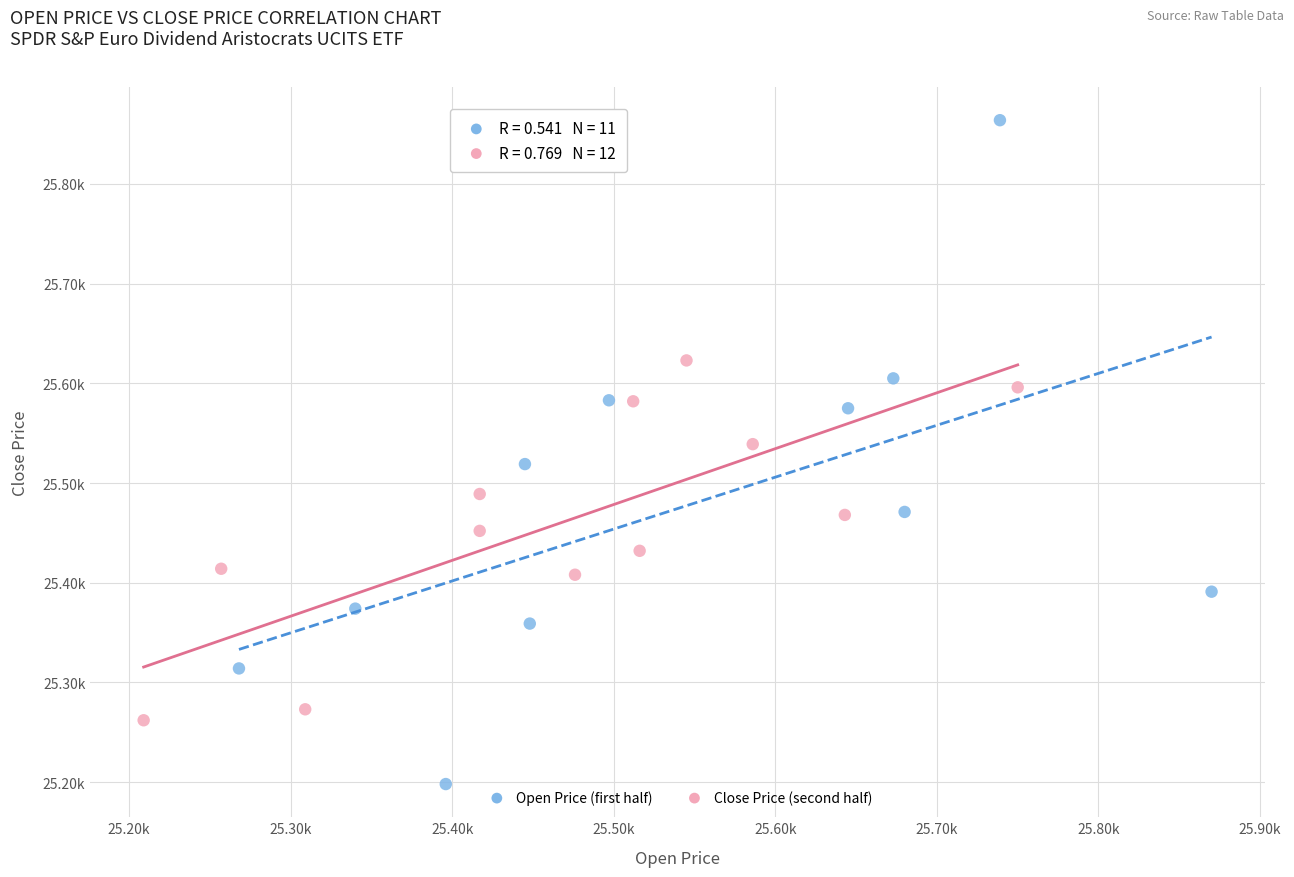

What are all the series names shown in the legend?

Open Price (first half), Close Price (second half)